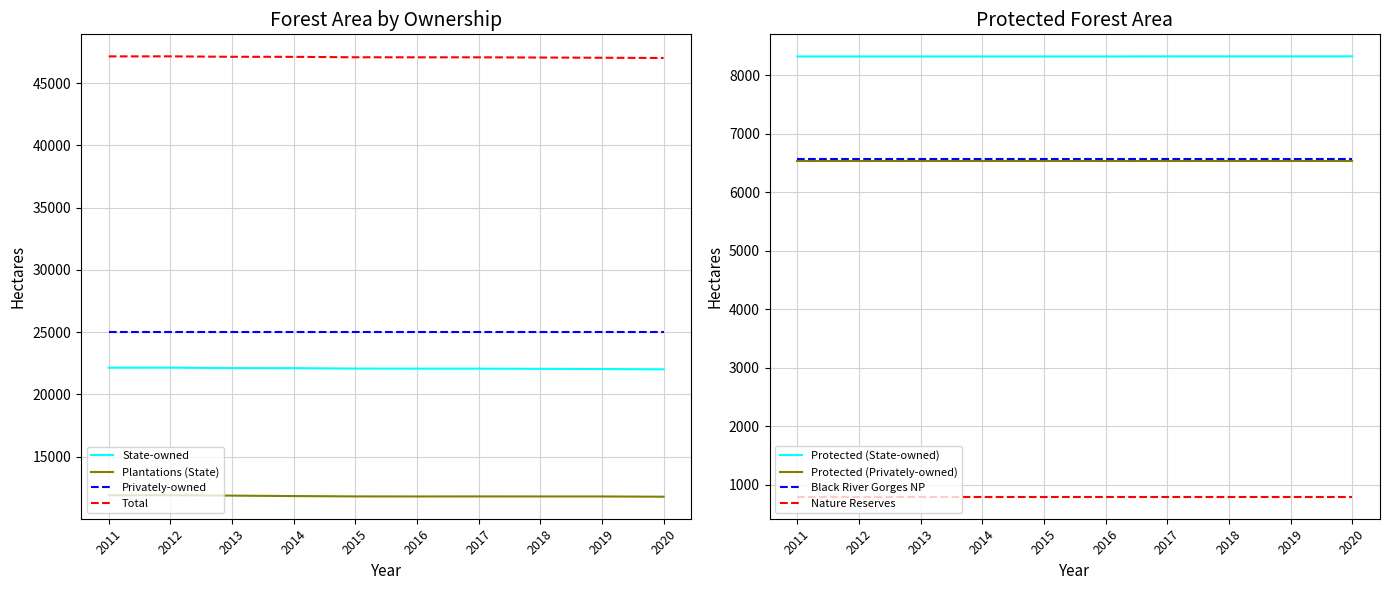

True or false: Total and State-owned cross at least once.

False